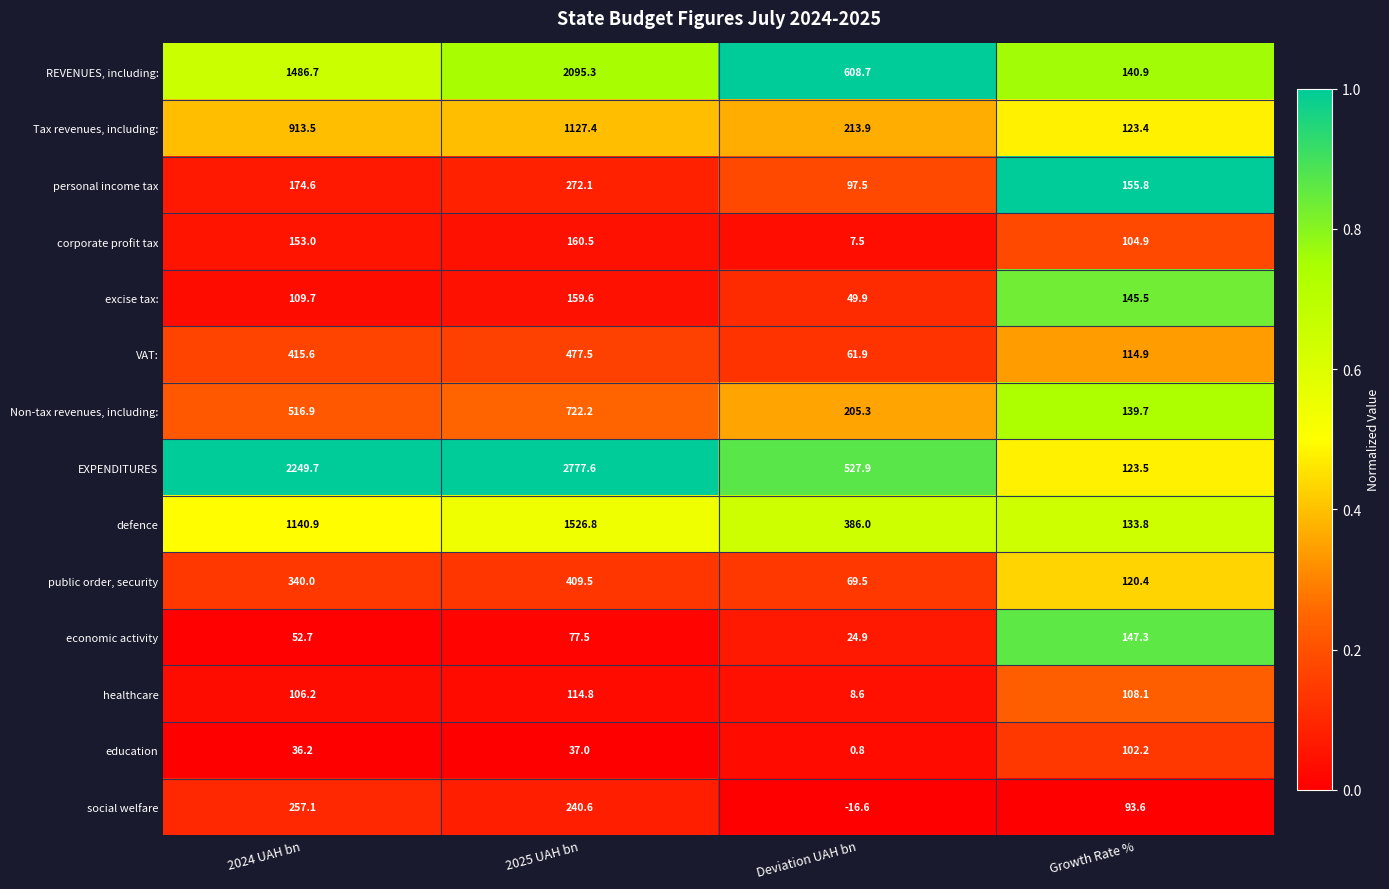

What is the spread (max minus min) of values at Growth Rate %?

62.2